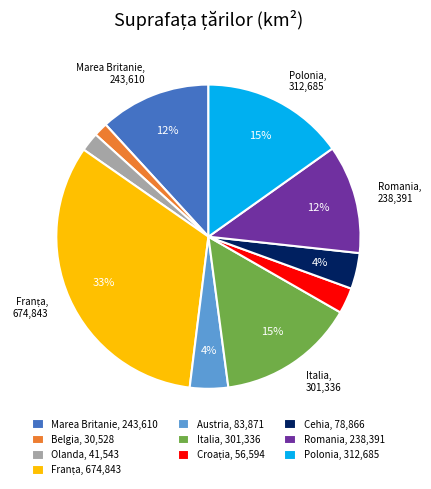

True or false: Marea Britanie, 243,610 accounts for 6% of the total.

False